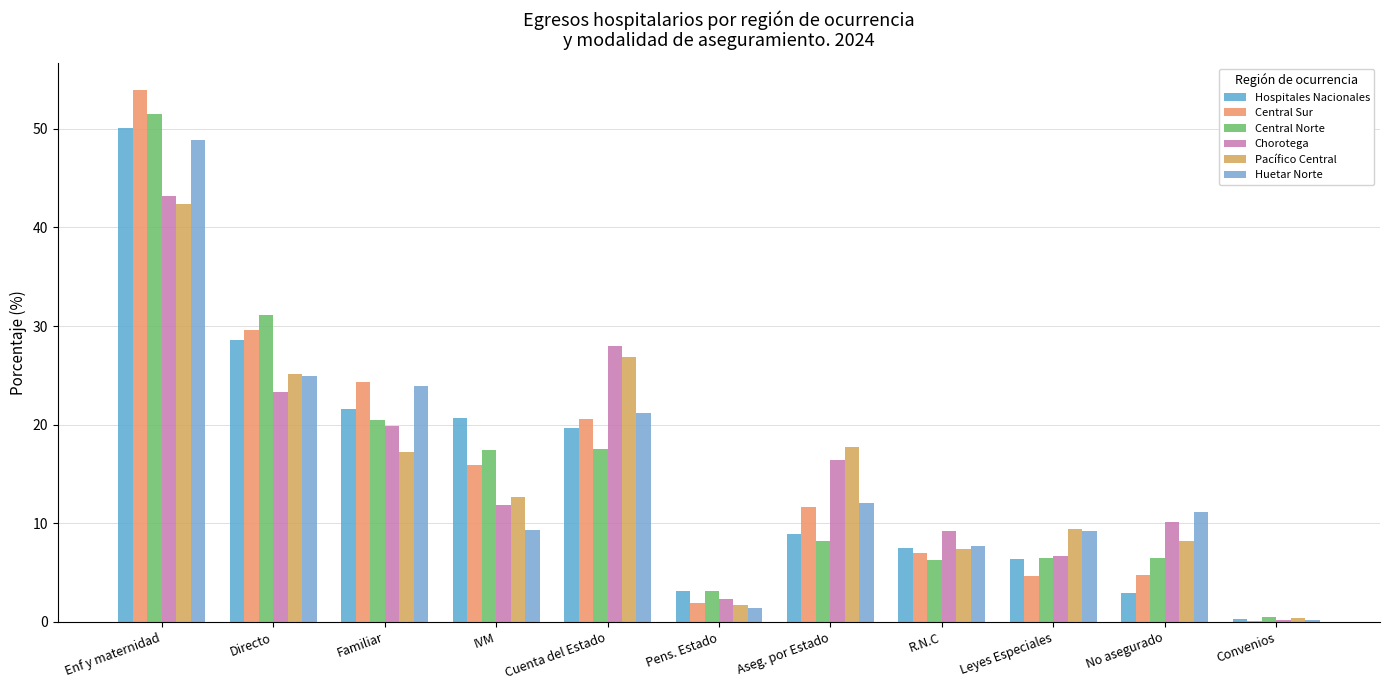

At which category is the sum across all series the highest?

Enf y maternidad